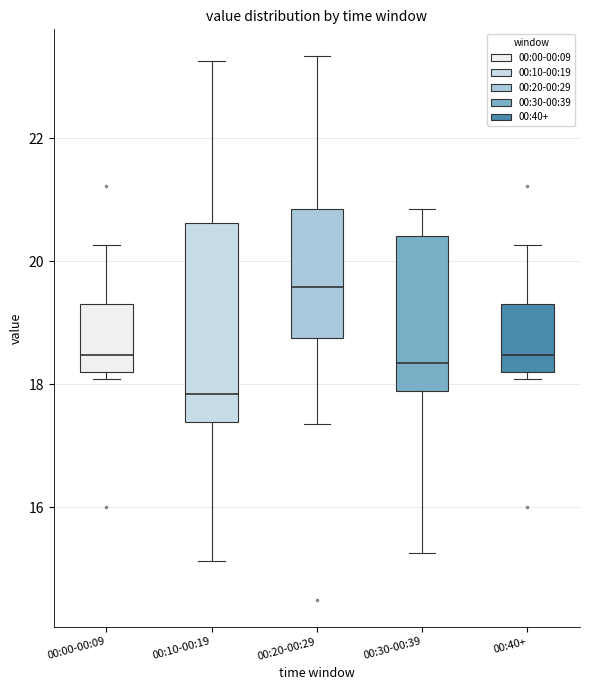

Where does the upper whisker of the box for 00:40+ end on the y-axis? The values are not printed on the chart, so give them approximately, as read against the axis.

20.2